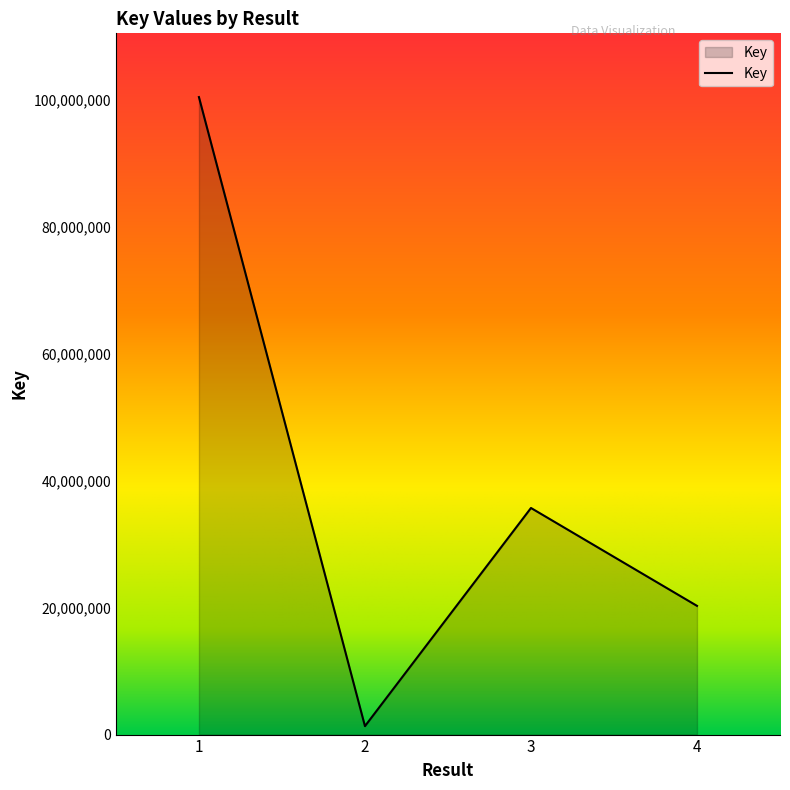

What is the difference between the maximum and minimum values?

99093857